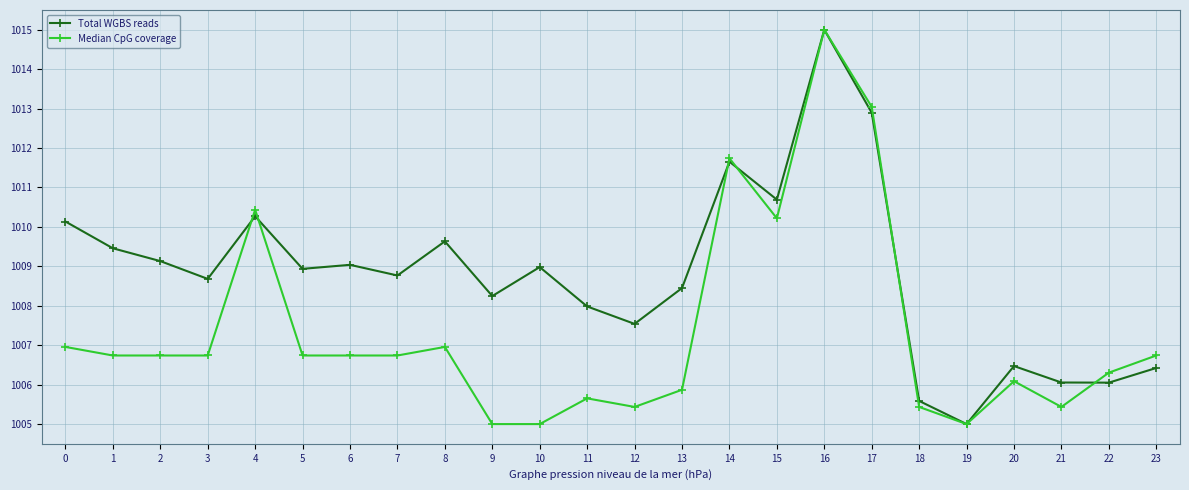

What is the lowest value of the Median CpG coverage series?

1005.0